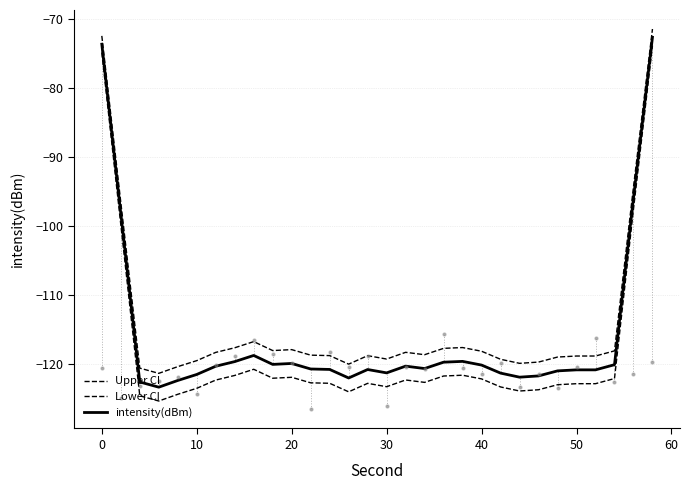

Which series has the largest total across all categories?

Upper CI